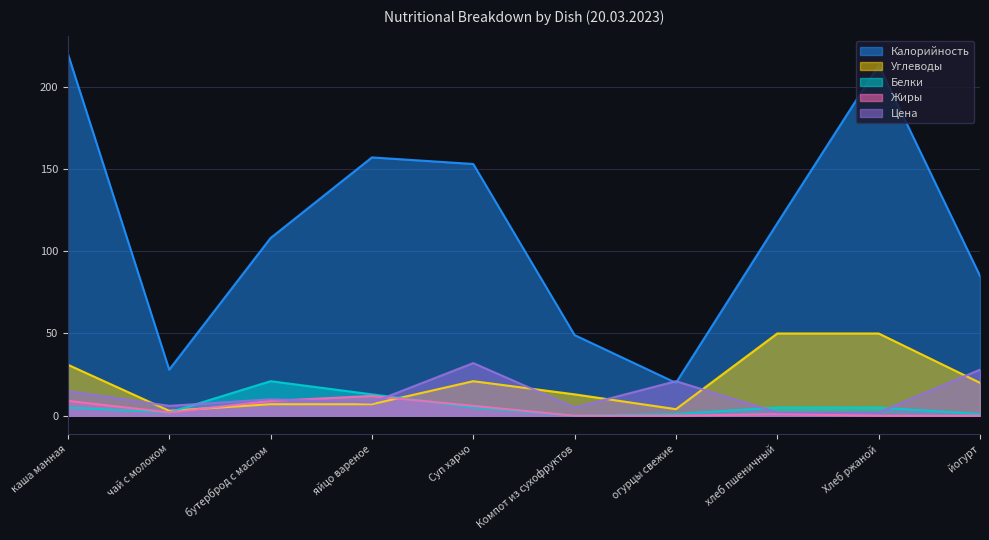

Which series changed the most between яйцо вареное and огурцы свежие?

Калорийность